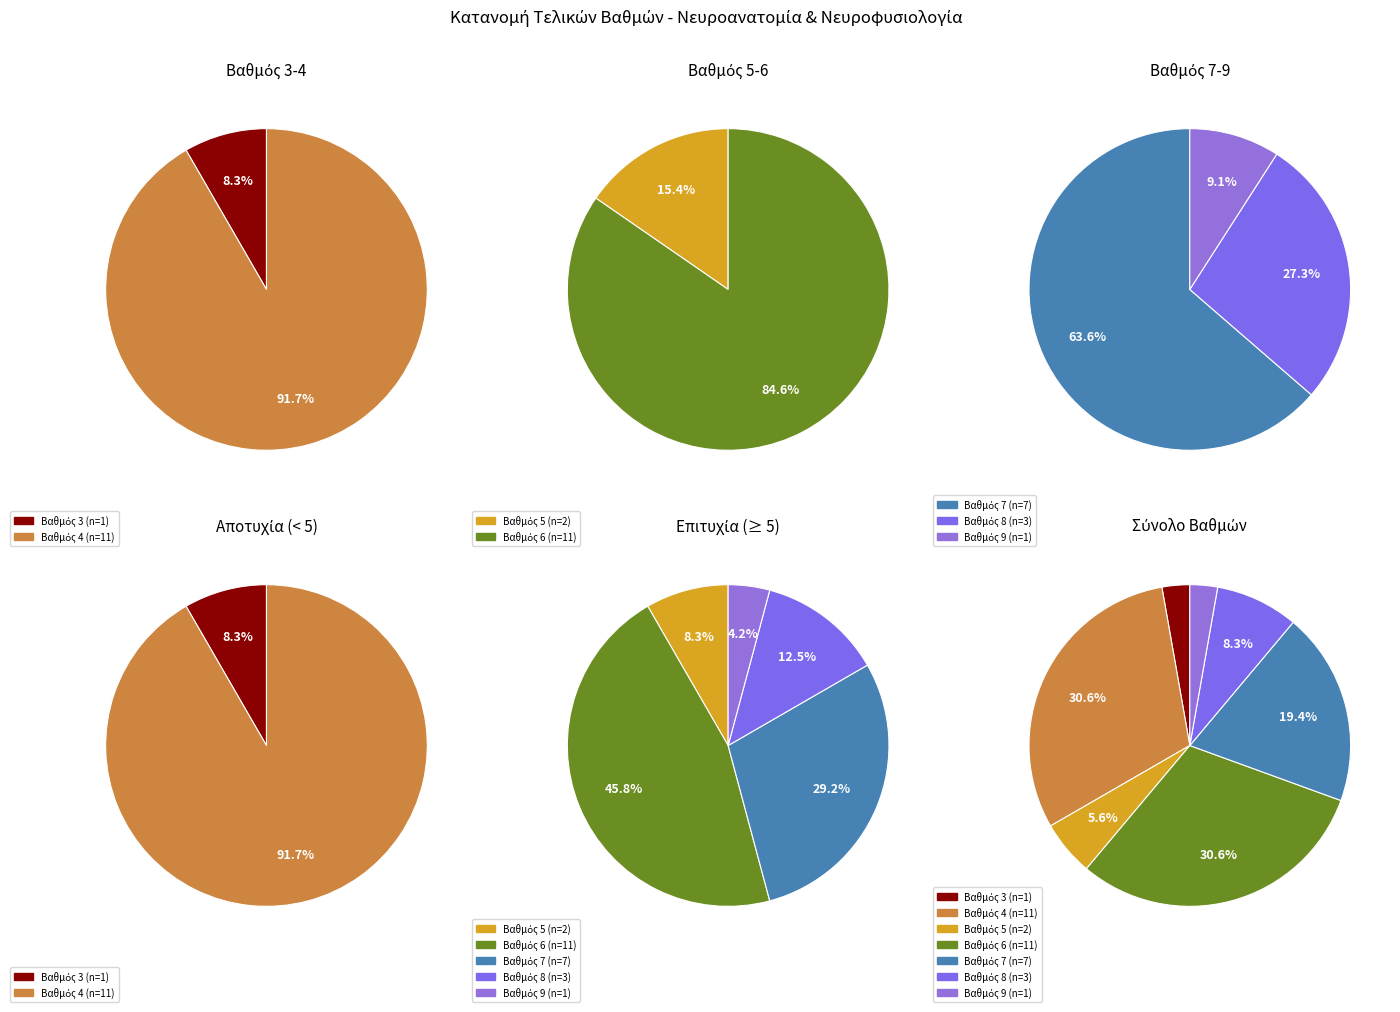

The 8 slice represents 12% of the pie. True or false?

False